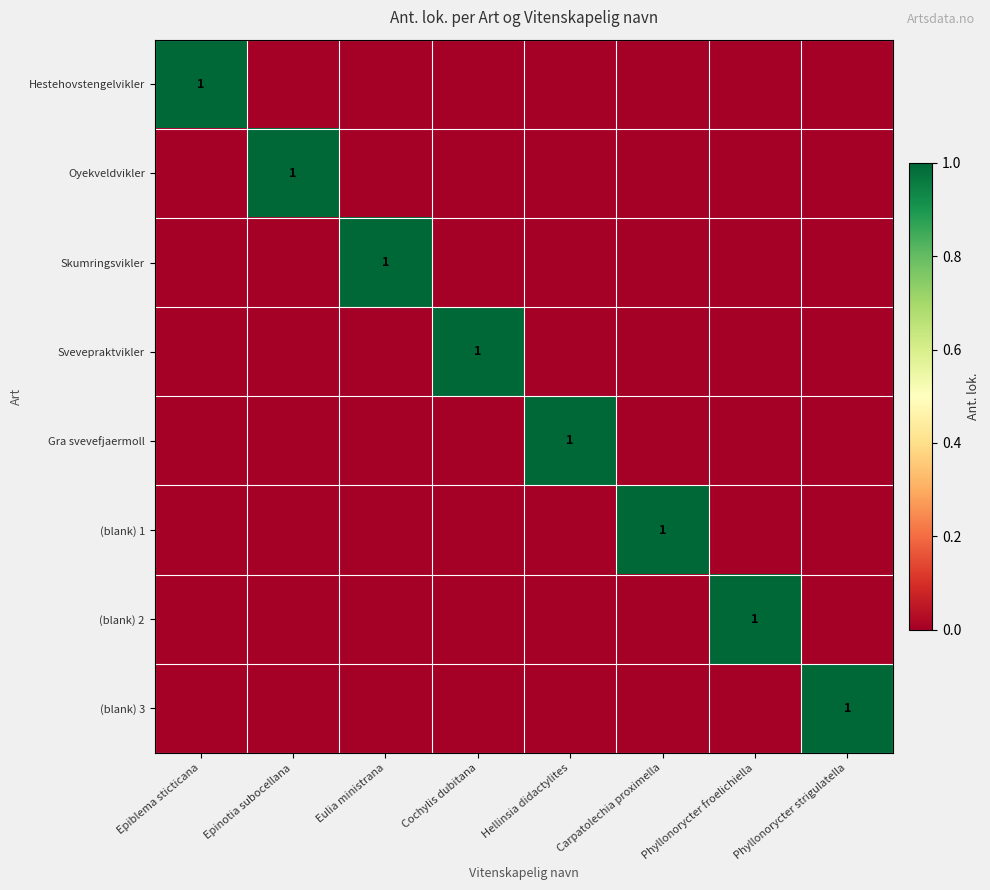

Between Hellinsia didactylites and Carpatolechia proximella, which is larger?

Hellinsia didactylites